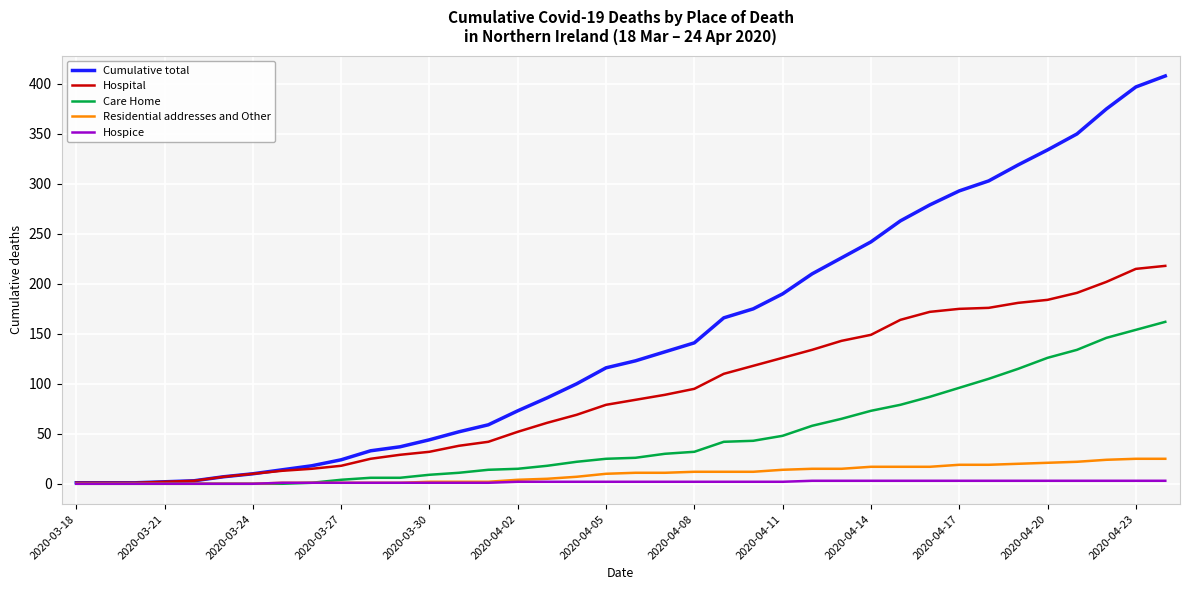

What is the highest value of the Care Home series?

162